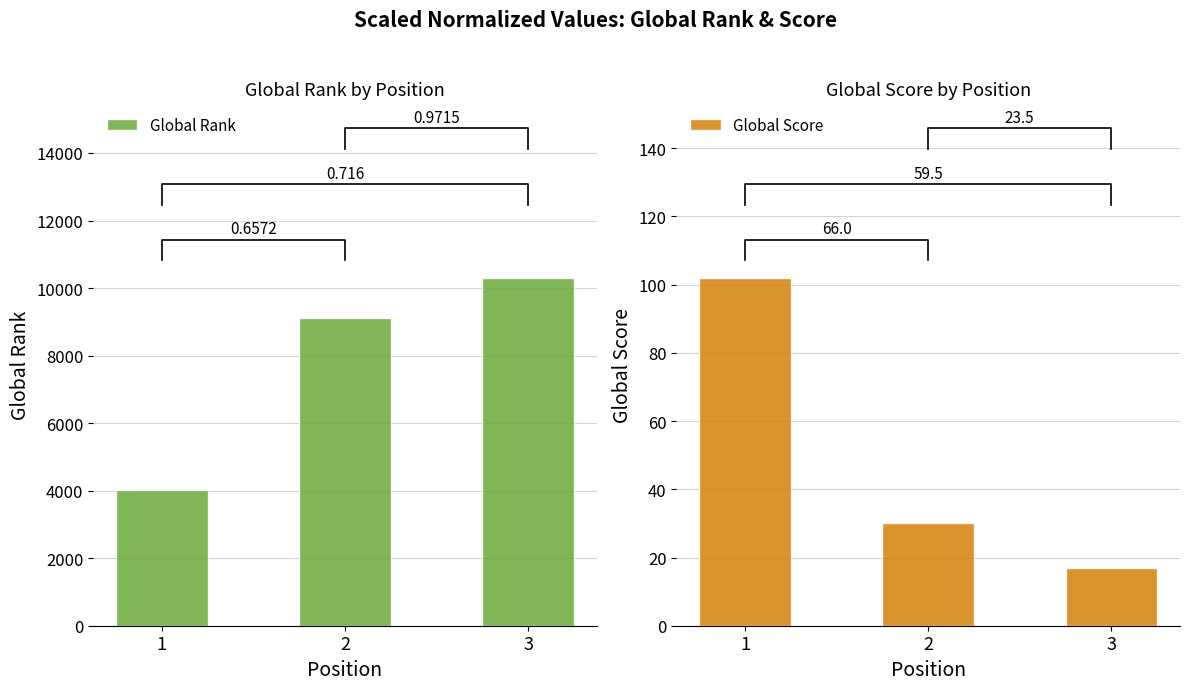

Where does the Global Rank series first go above 9126?

3